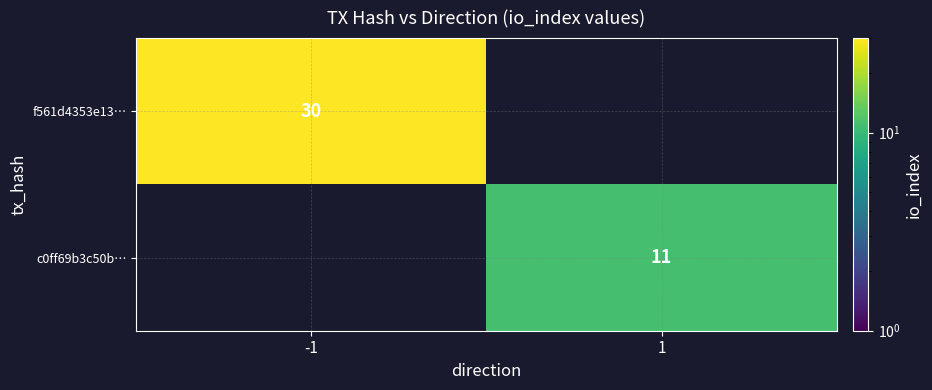

Is the value of c0ff69b3c50b… at 1 greater than the value of f561d4353e13… at -1?

No